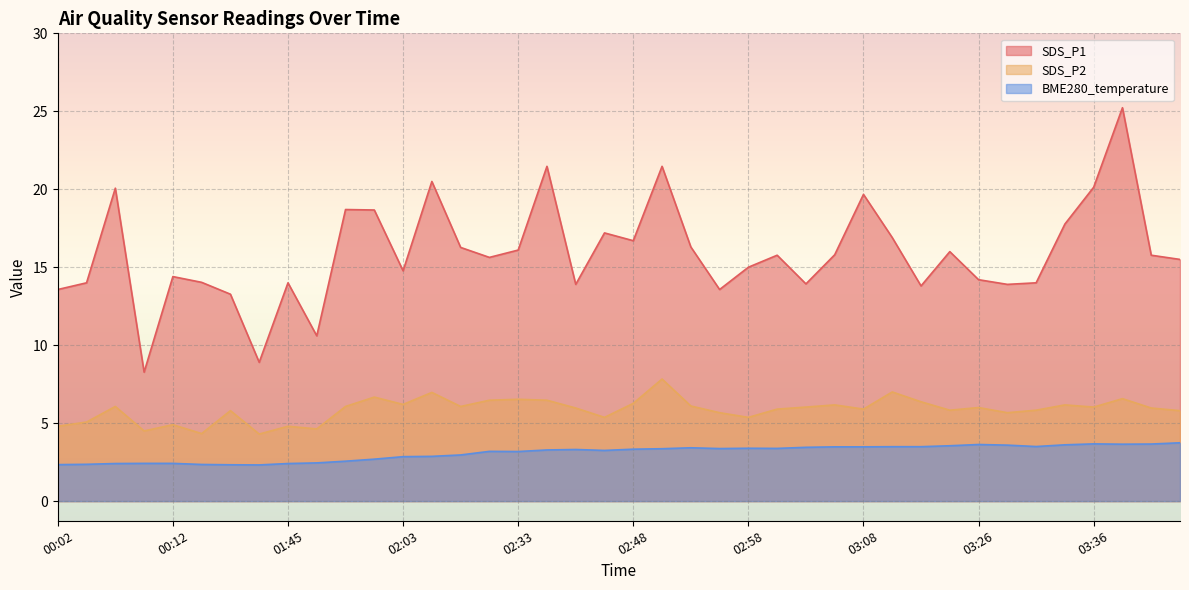

How many interior local peaks does the BME280_temperature series have?

6